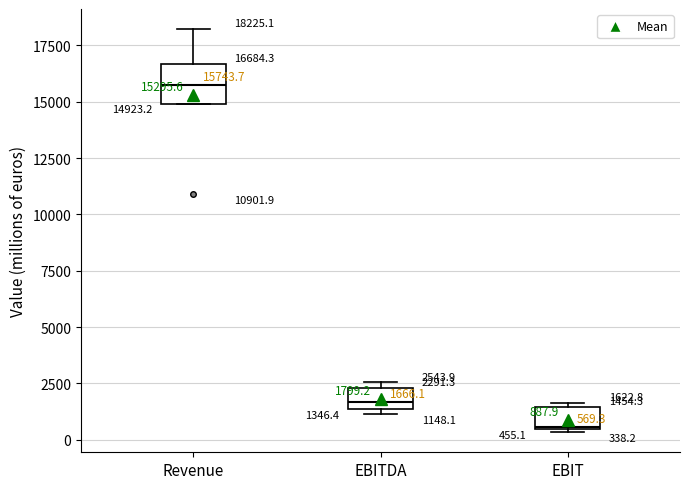

Which box has the lowest median line?

EBIT